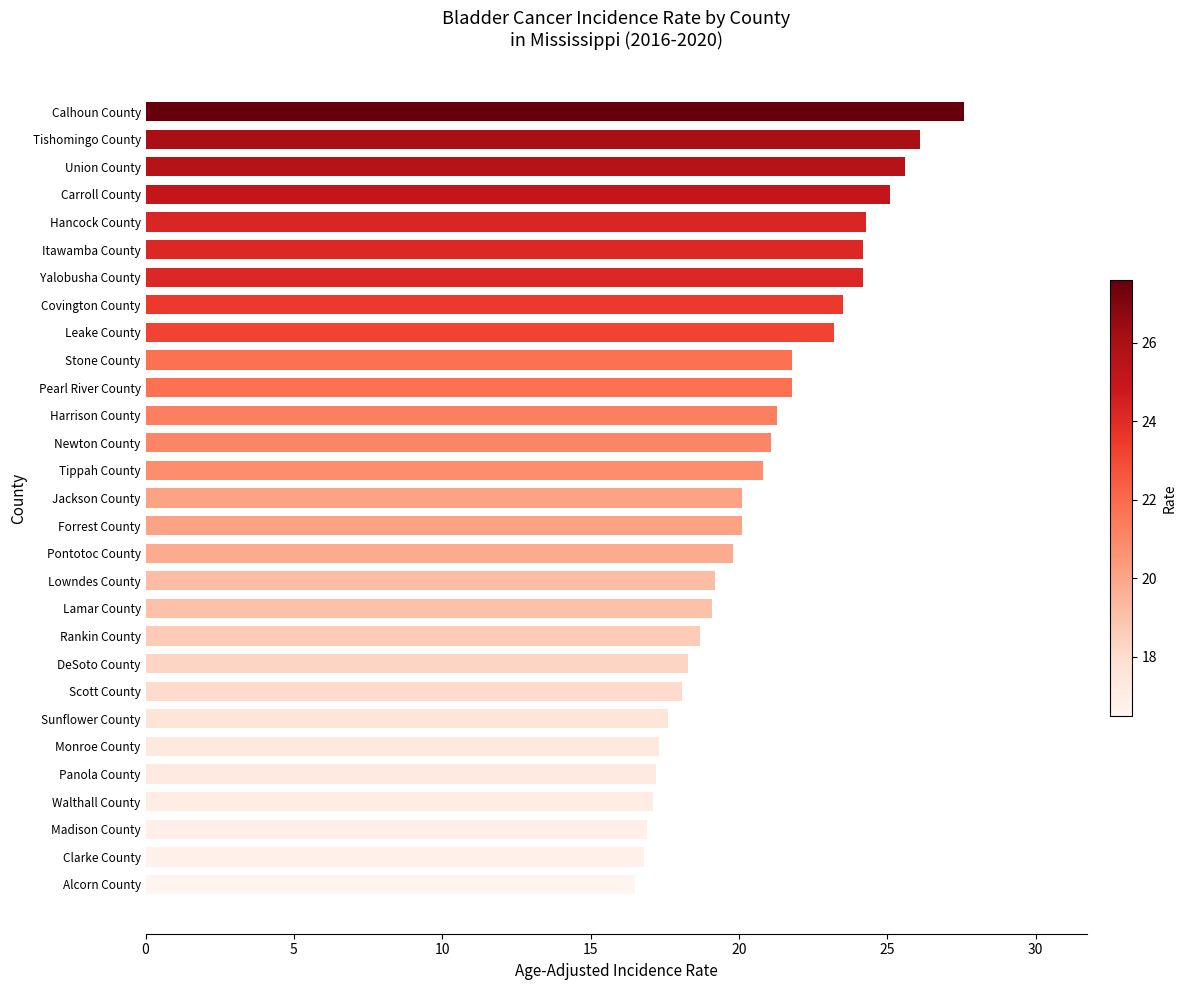

What is the difference between the values at Harrison County and Forrest County?

1.2